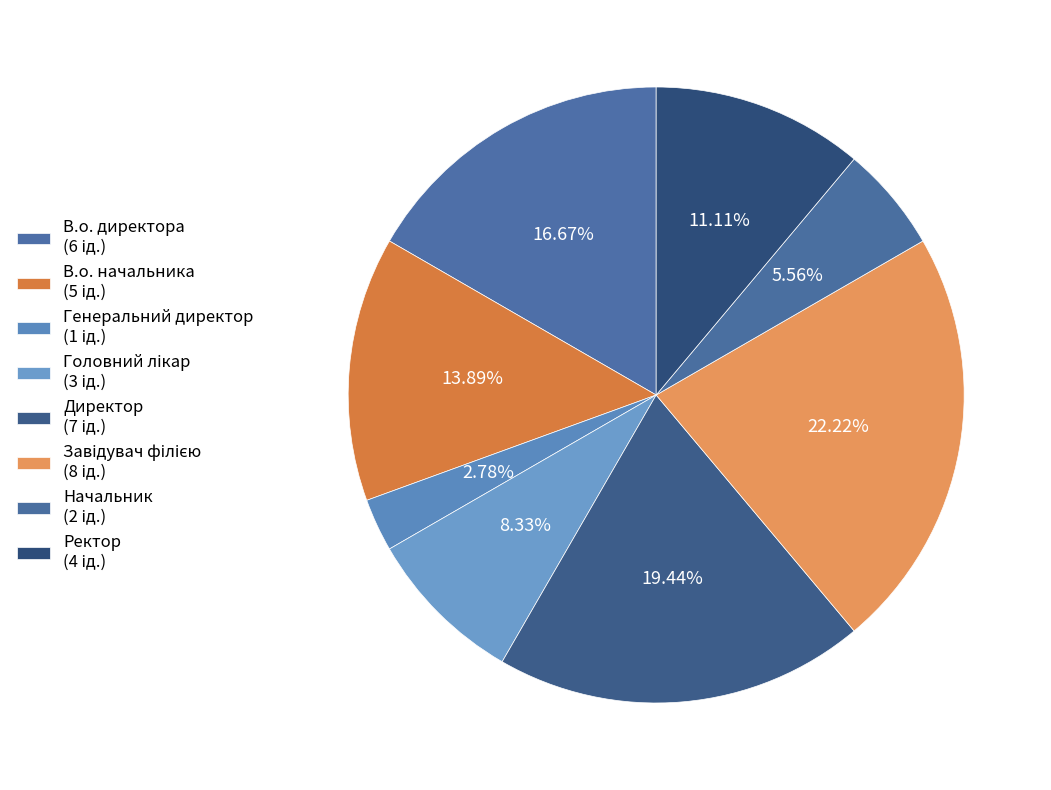

What is the change in value from Директор to Завідувач філією?

+1